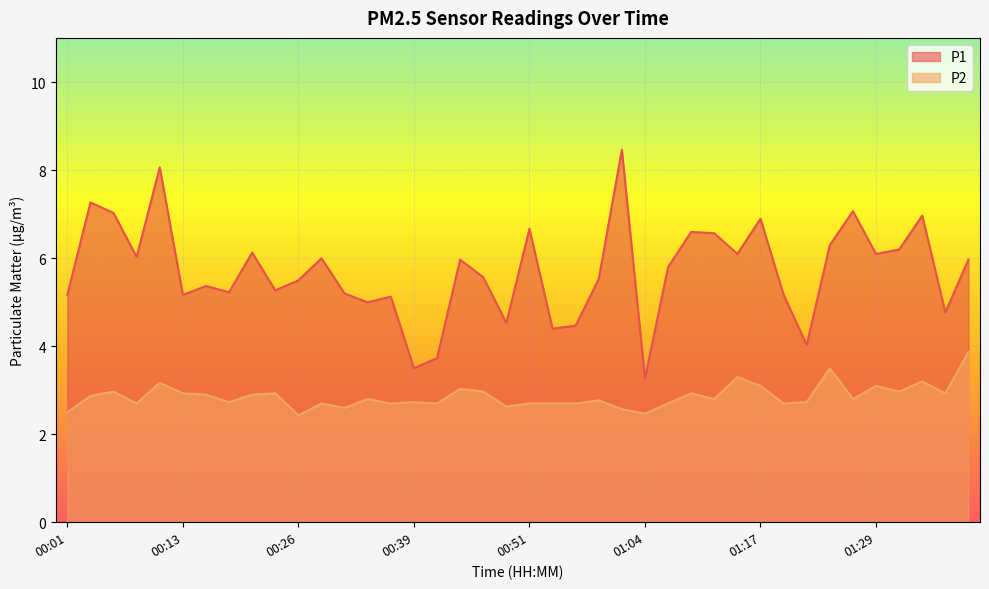

What are all the series names shown in the legend?

P1, P2